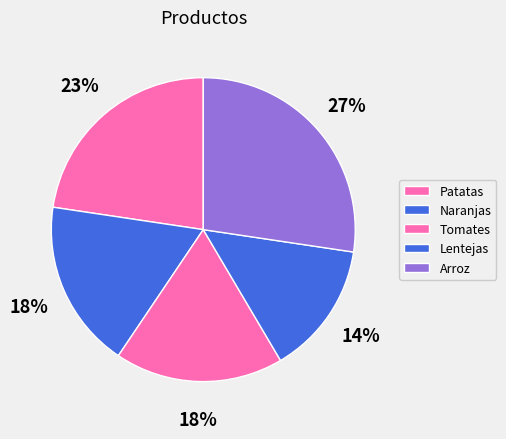

How many segments does this pie chart have?

5